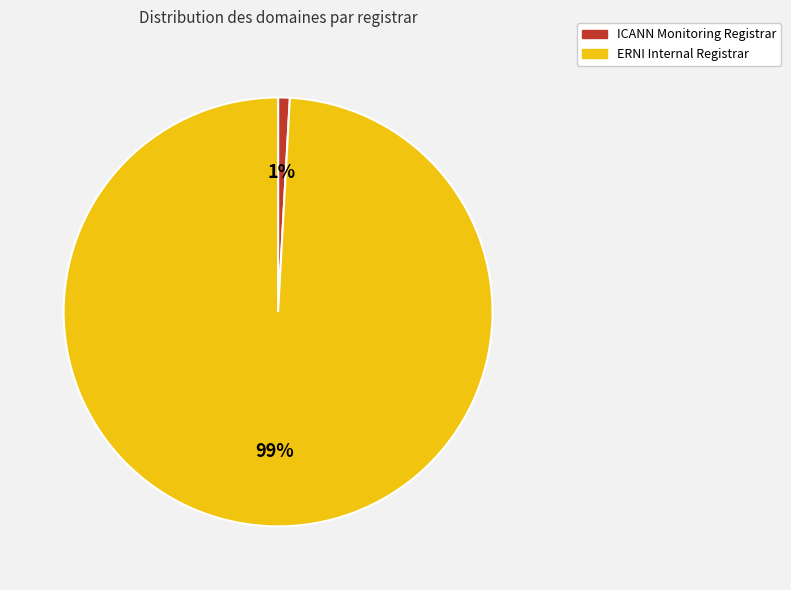

How many segments does this pie chart have?

2